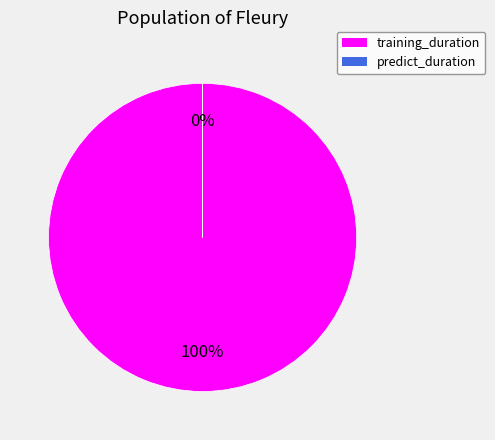

True or false: training_duration accounts for 99% of the total.

False